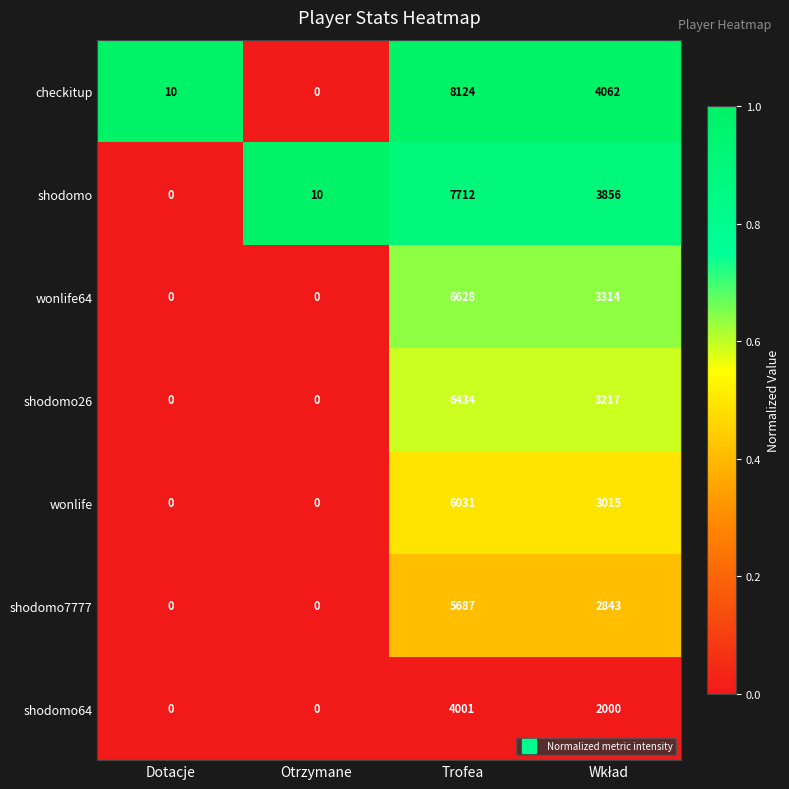

What is the difference between the maximum and minimum values in the shodomo series?

7712